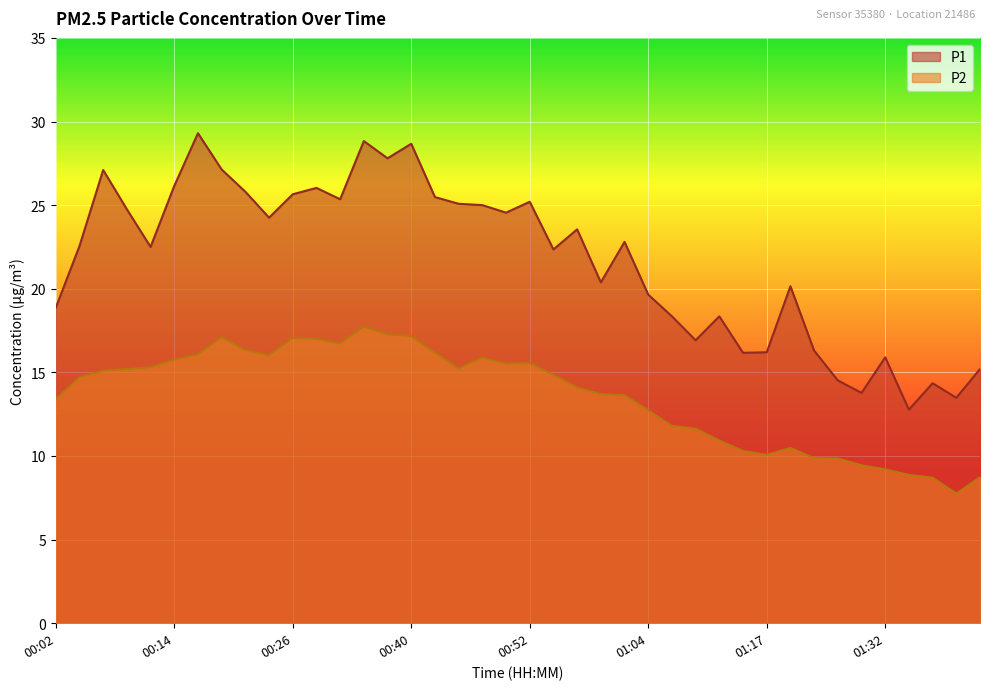

What is the label of the 39th point from the left?

01:39